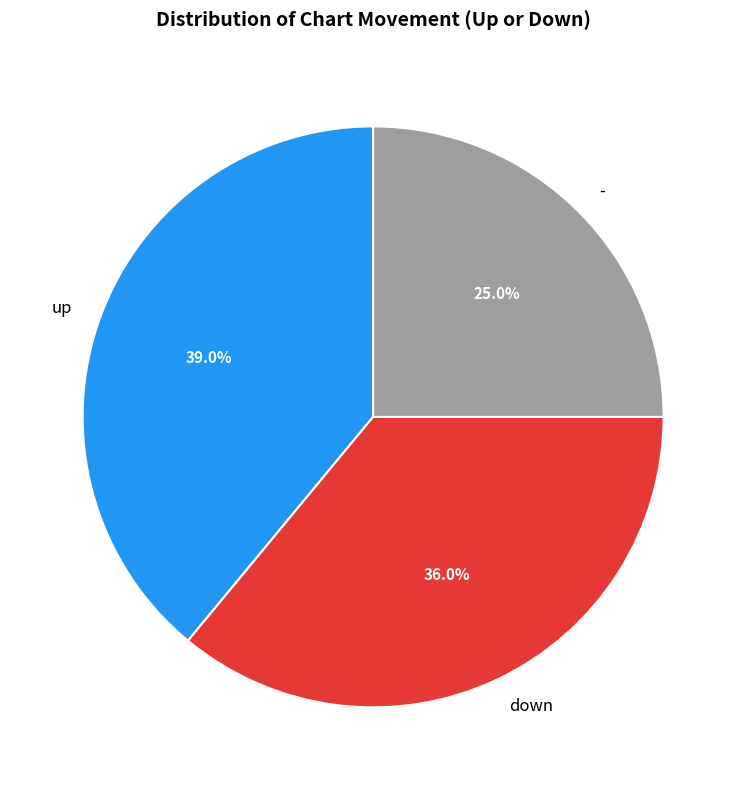

Is it true that down is 44% of the pie?

False